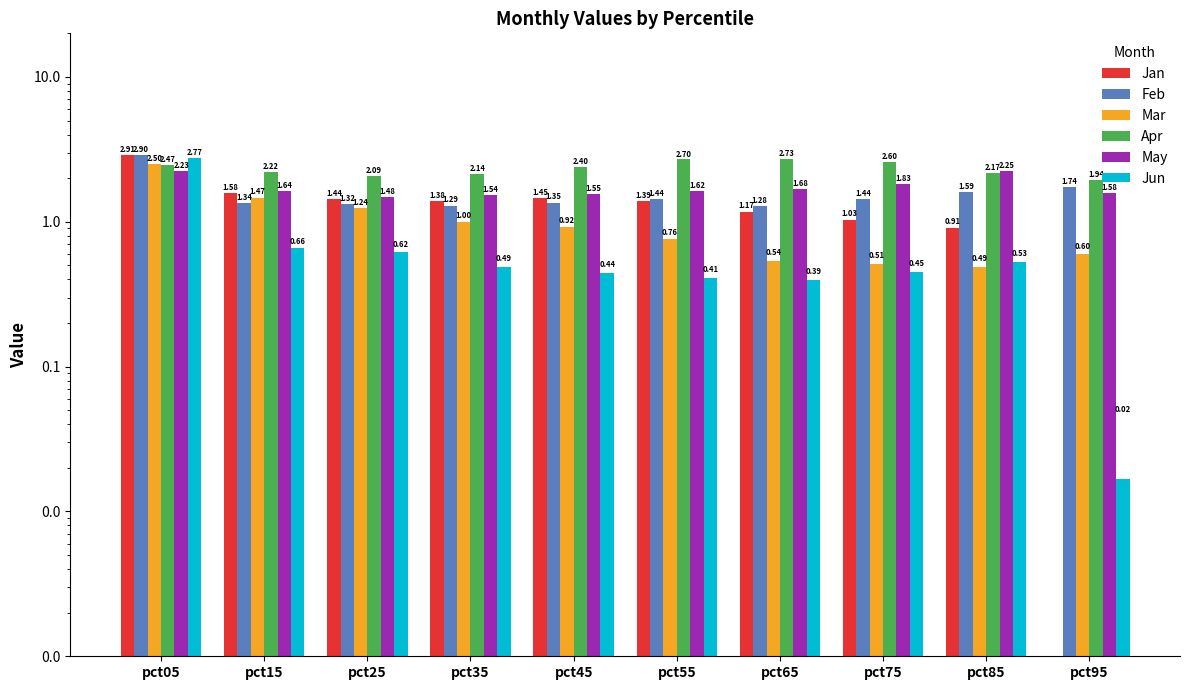

What is the value of the Jun bar at the 3rd from the left?

0.6